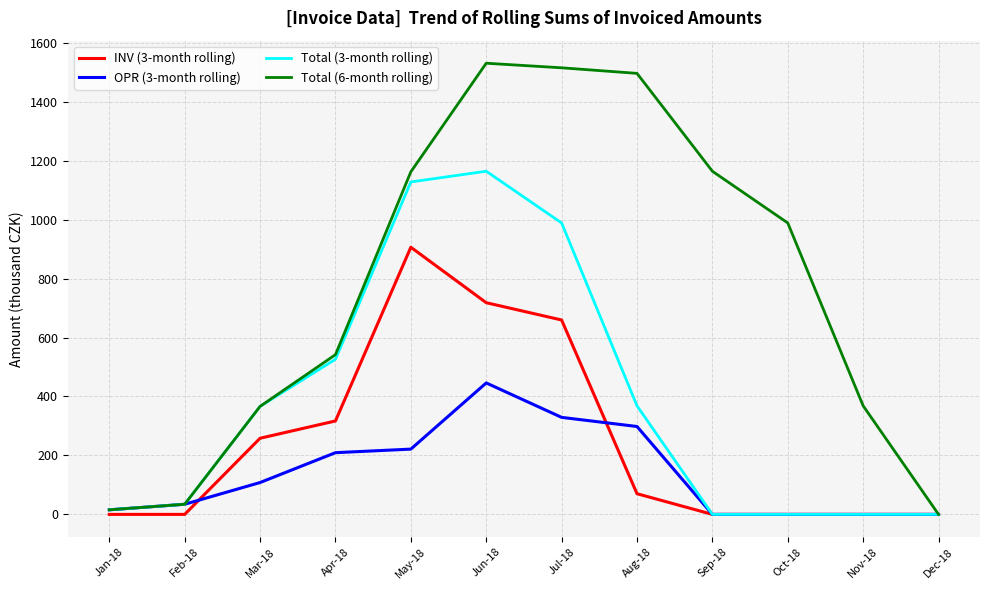

What is the maximum value for OPR (3-month rolling)?

446.0